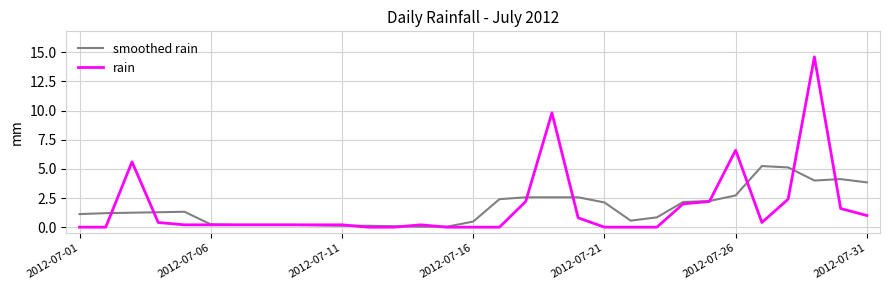

What is the highest value of the rain series?

14.6